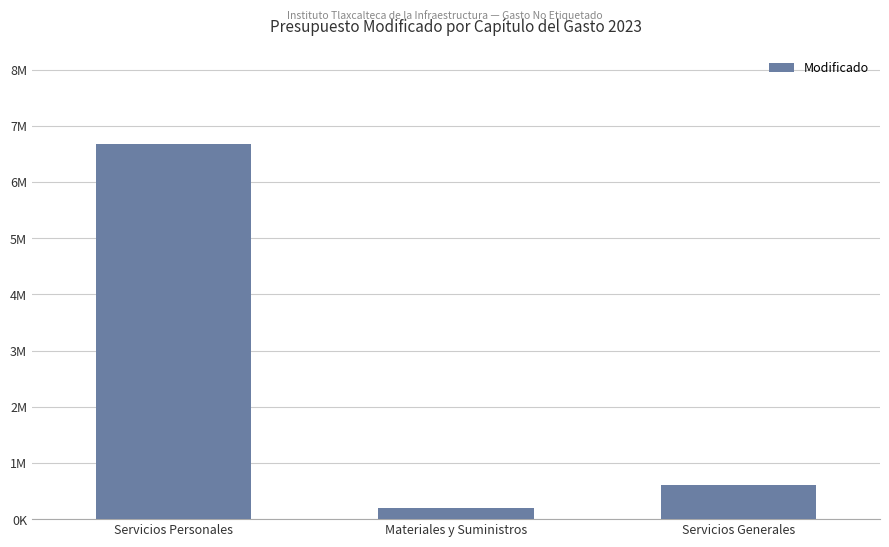

Which has a higher value, Materiales y Suministros or Servicios Generales?

Servicios Generales